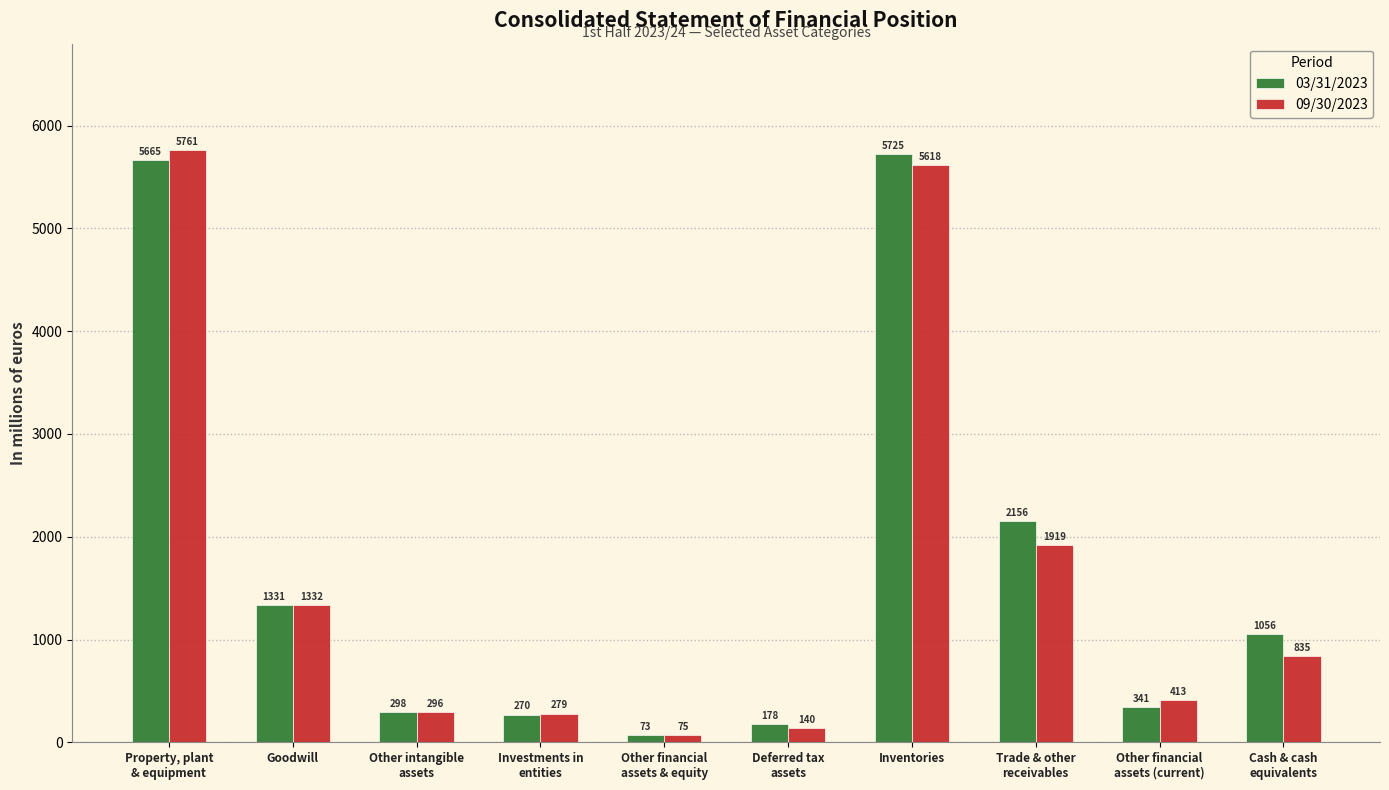

Rank the series by their maximum value, from lowest to highest.

03/31/2023, 09/30/2023